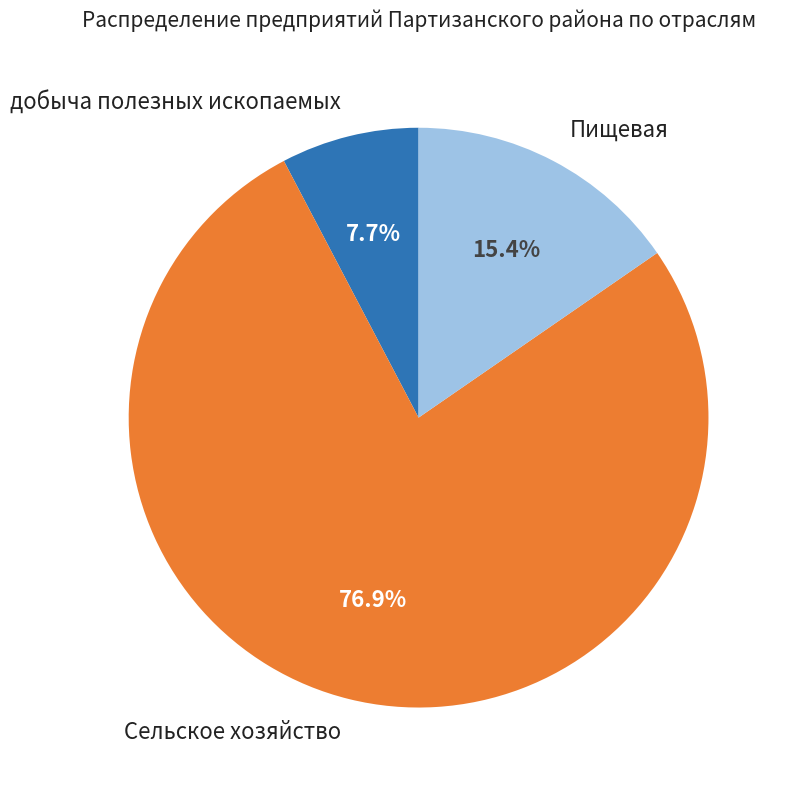

Is there any slice that represents more than half of the pie?

Yes